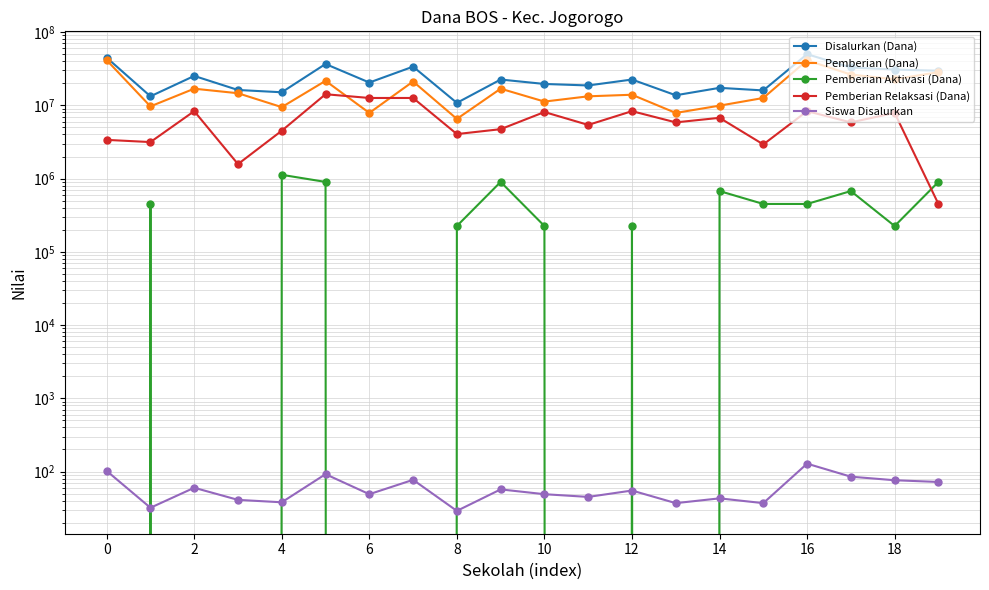

What is the total value across all series at 14?

67500077